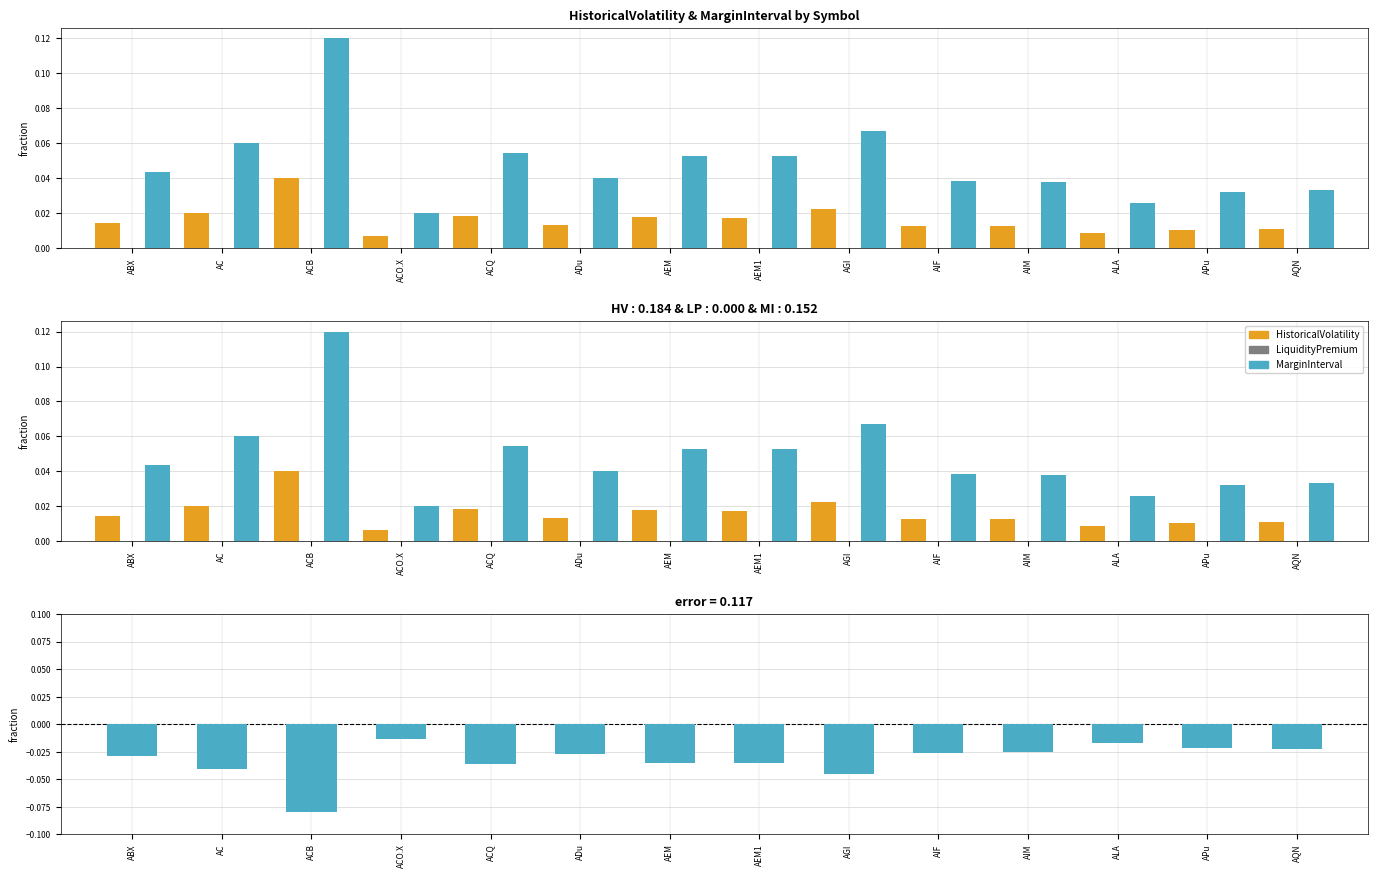

Where is HV minus MI (negative) nearest to the value 0?

ACO.X